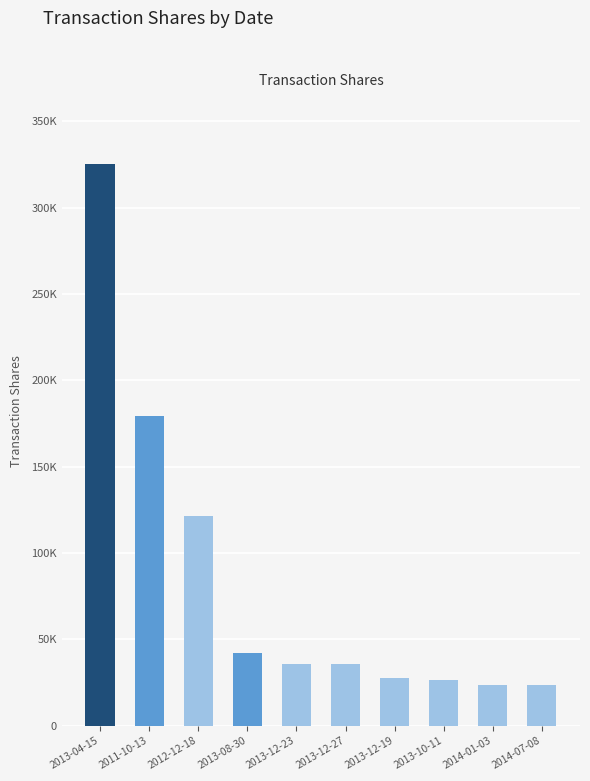

Where is the data nearest to the value 174428?

2011-10-13